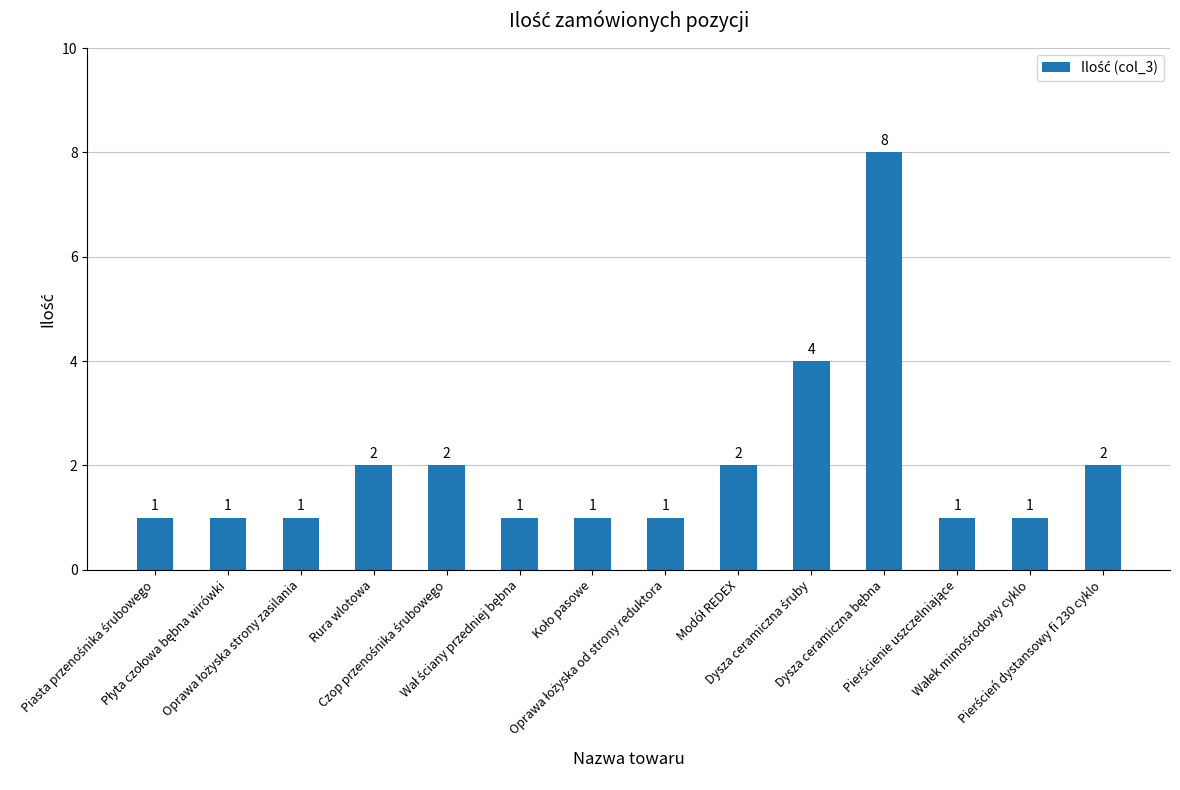

How many bars are there in total?

14